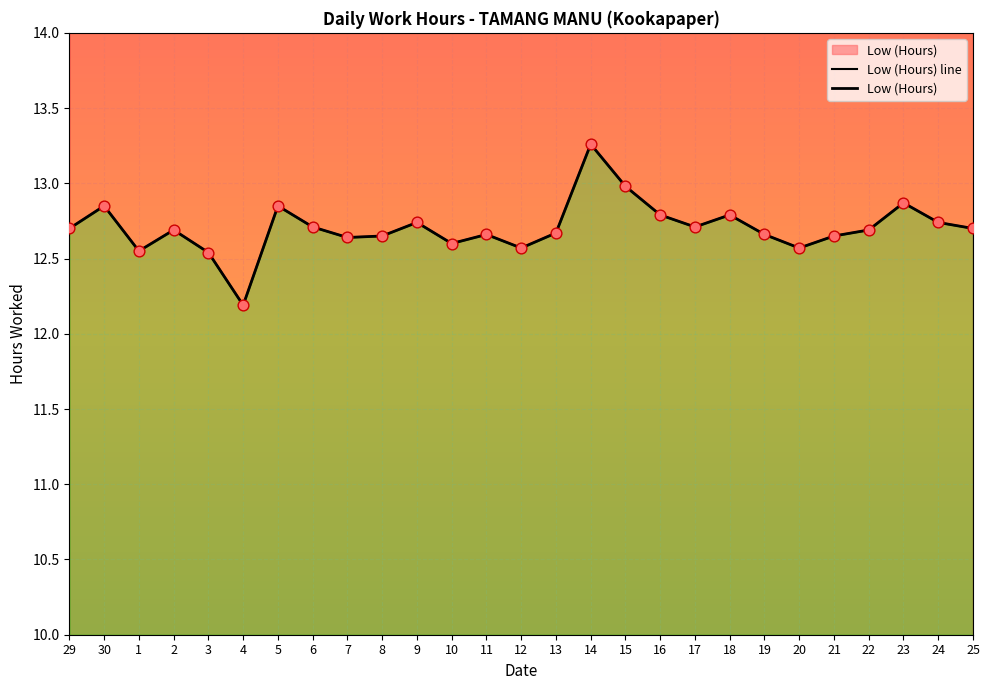

Which series contains the lowest Y value?

Low (Hours) line